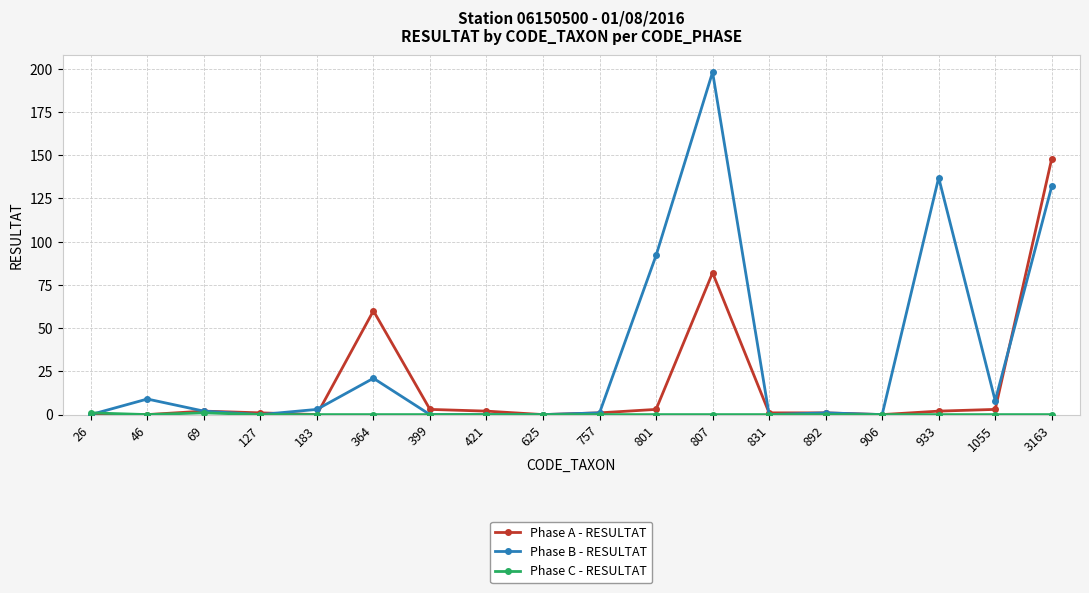

Is this an area chart (filled region under the line)?

No